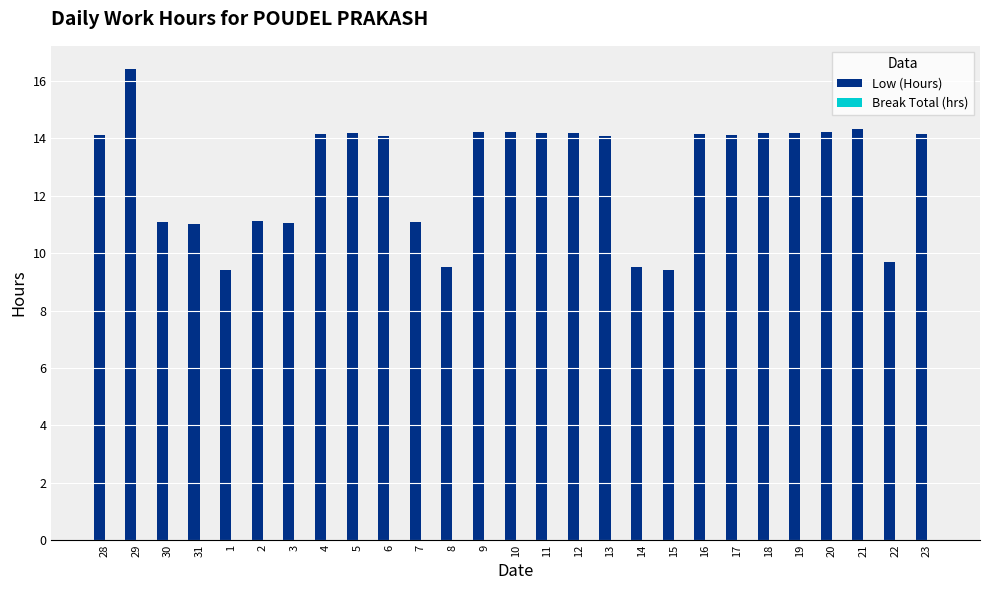

How many distinct data groups are displayed?

1